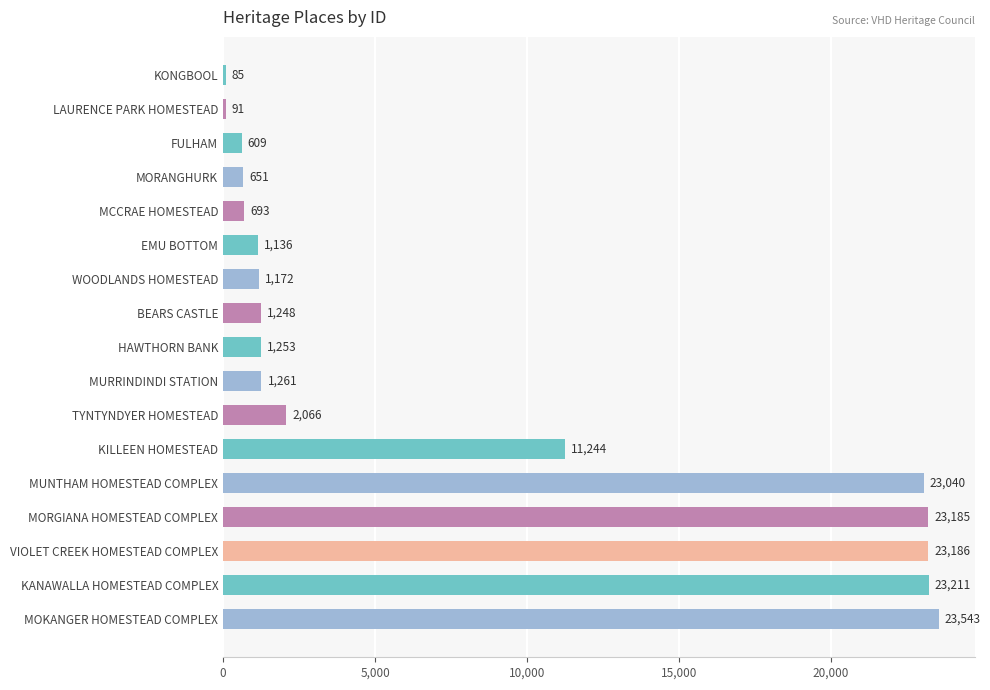

True or false: the data shows 15814 at KILLEEN HOMESTEAD.

False